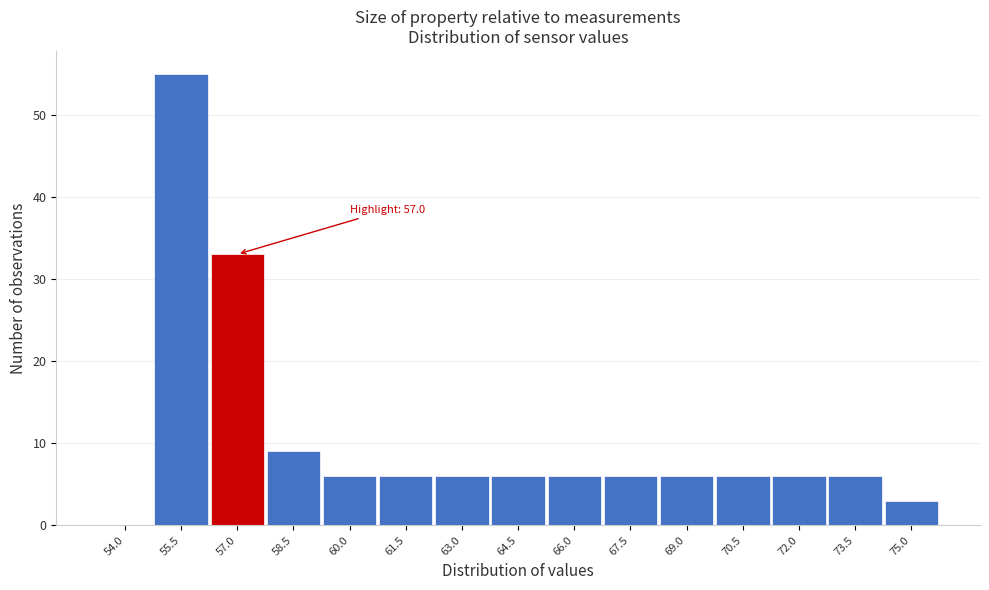

Reading right to left, list all the values displayed in this chart.

75.0=3	73.5=6	72.0=6	70.5=6	69.0=6	67.5=6	66.0=6	64.5=6	63.0=6	61.5=6	60.0=6	58.5=9	57.0=33	55.5=55	54.0=0